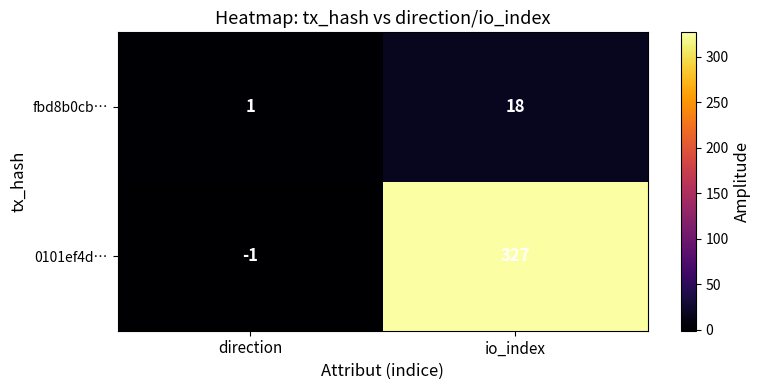

Which series changed the most between direction and io_index?

0101ef4d…